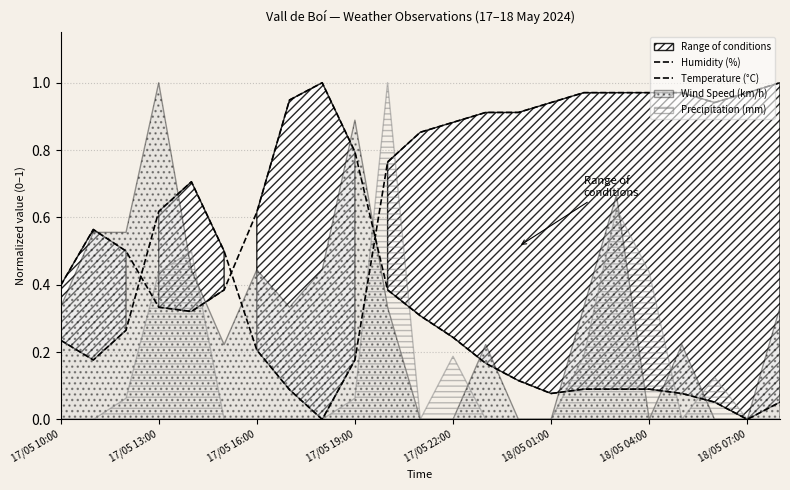

At which category is the sum across all series the highest?

11